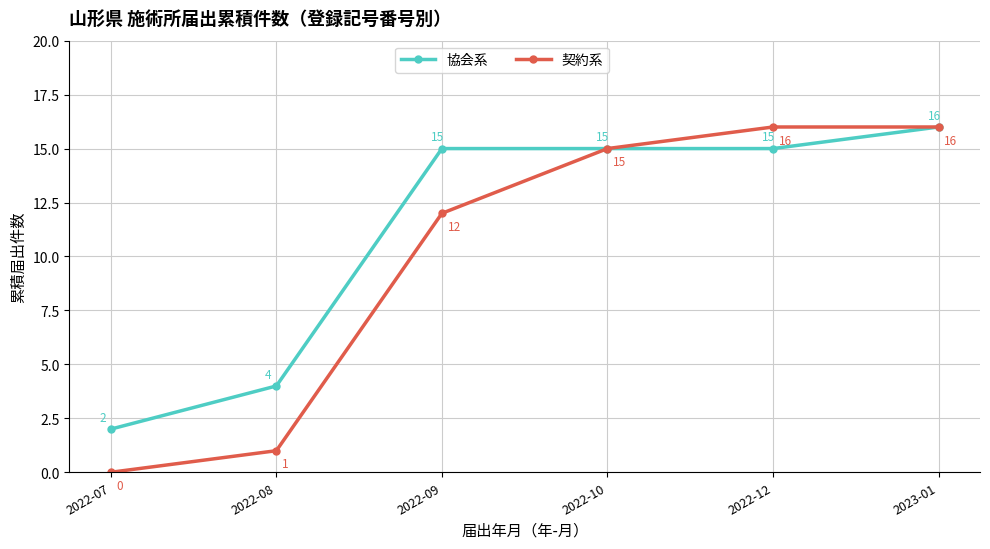

Reading right to left, list all the values displayed in this chart.

協会系: 2023-01=16	2022-12=15	2022-10=15	2022-09=15	2022-08=4	2022-07=2
契約系: 2023-01=16	2022-12=16	2022-10=15	2022-09=12	2022-08=1	2022-07=0